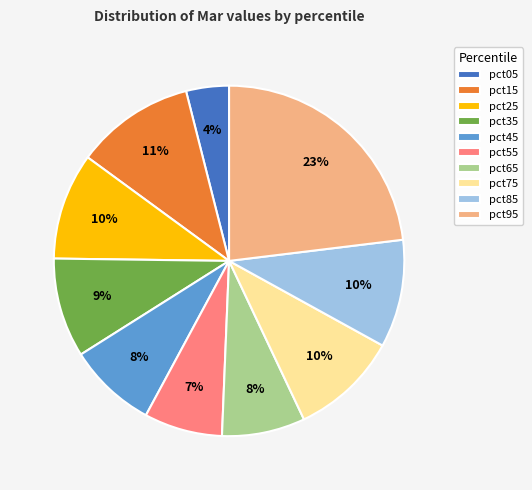

To the nearest percent, what percentage of the pie is pct55?

7%